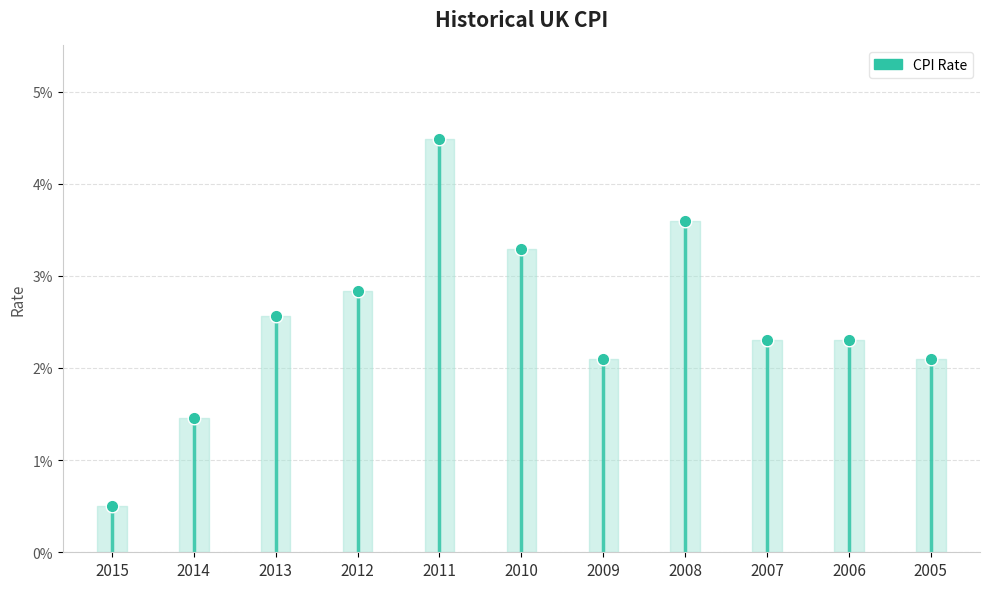

Which label corresponds to the smallest value in the chart?

2015